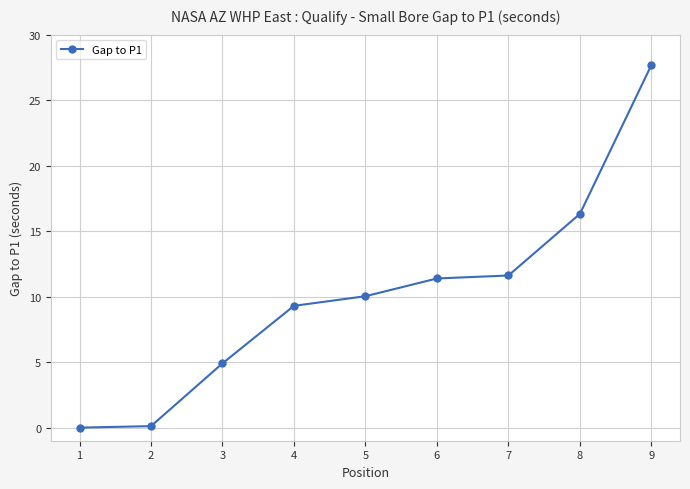

What is the change in value from 1 to 6?

+11.4